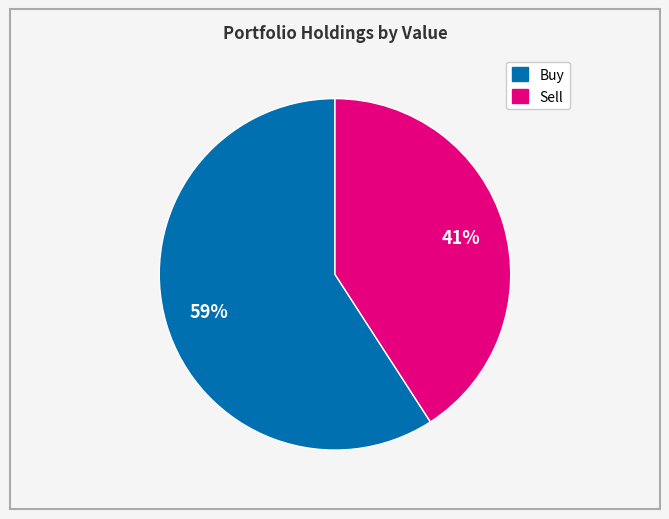

Count the number of slices in the pie.

2